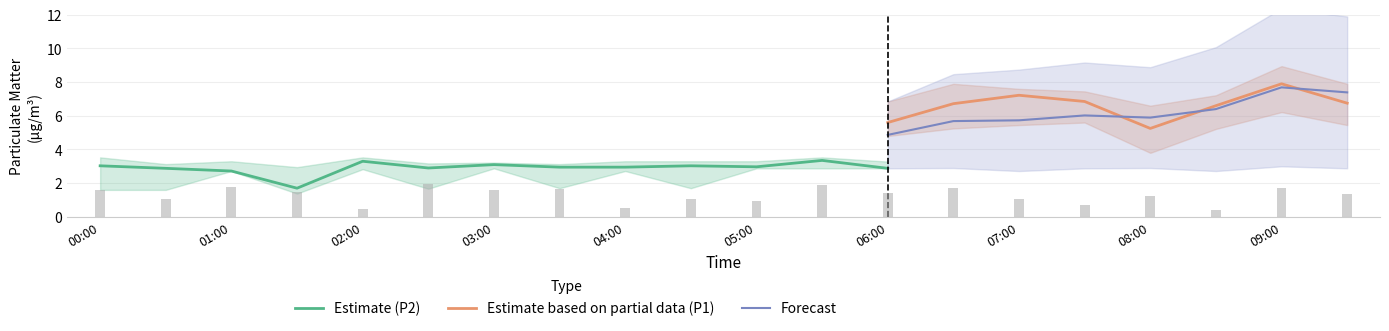

How many values in the P2 series are below 3?

8